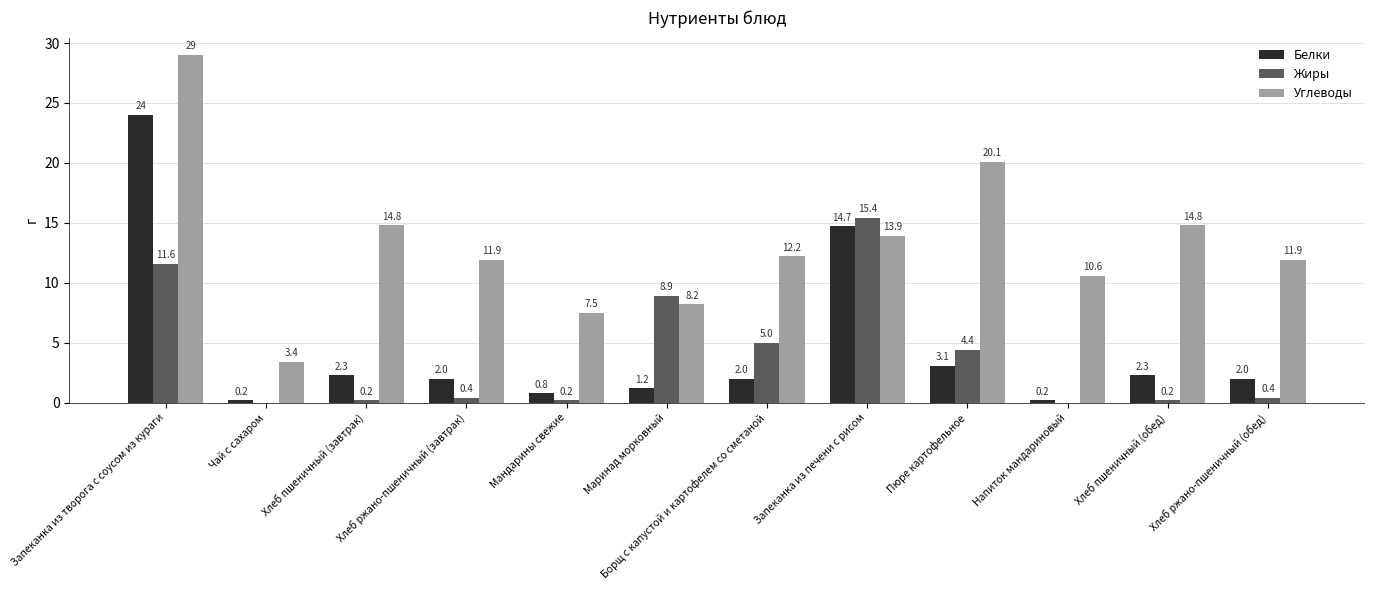

At which category is the sum across all series the highest?

Запеканка из творога с соусом из кураги